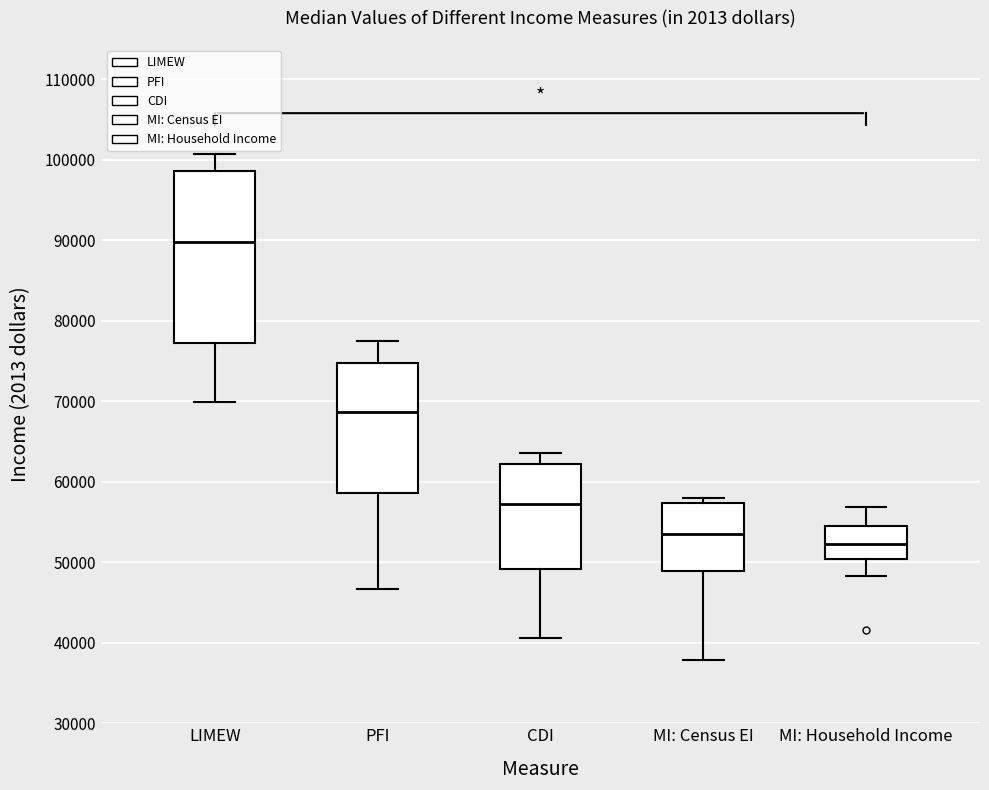

Reading left to right, read every box against the y-axis: the position of its median line, the range the box covers, and the ends of its whiskers. The values are not printed on the chart, so give them approximately, as read against the axis.

LIMEW: median 90000, box 77000 to 99000, whiskers 70000 to 101000
PFI: median 69000, box 59000 to 75000, whiskers 47000 to 78000
CDI: median 57000, box 49000 to 62000, whiskers 41000 to 64000
MI: Census EI: median 54000, box 49000 to 57000, whiskers 38000 to 58000
MI: Household Income: median 52000, box 50000 to 54000, whiskers 48000 to 57000